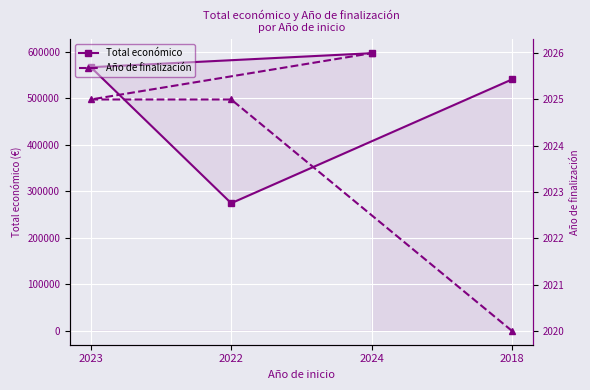

The value of Total económico at 2022 is 439024. True or false?

False